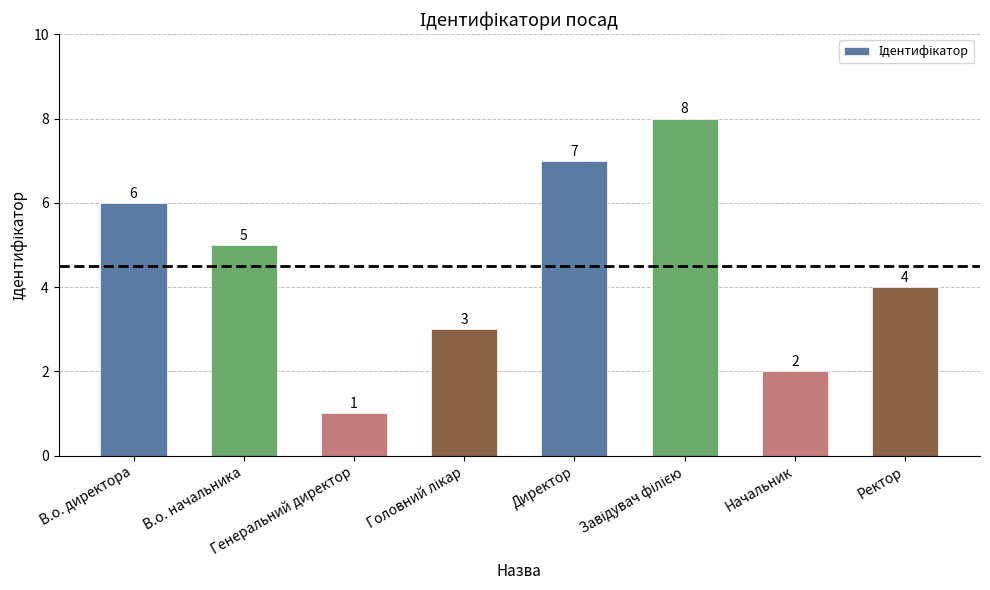

What is the difference between the second highest and second lowest values?

5